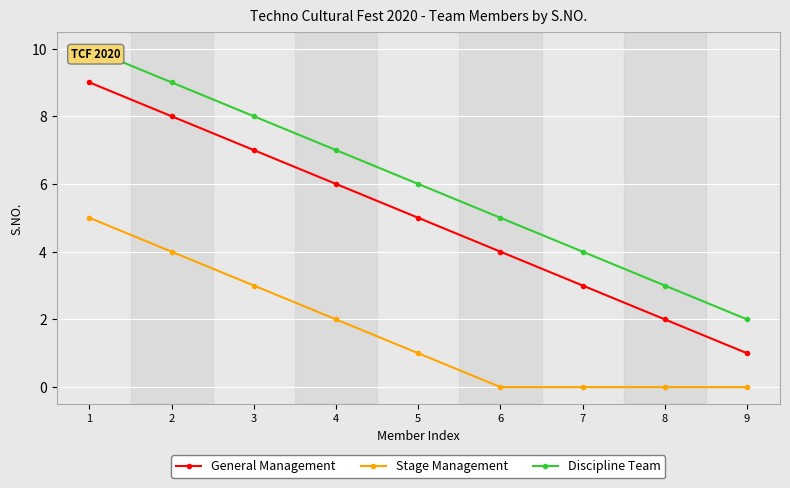

Where does the General Management series first go above 5?

1